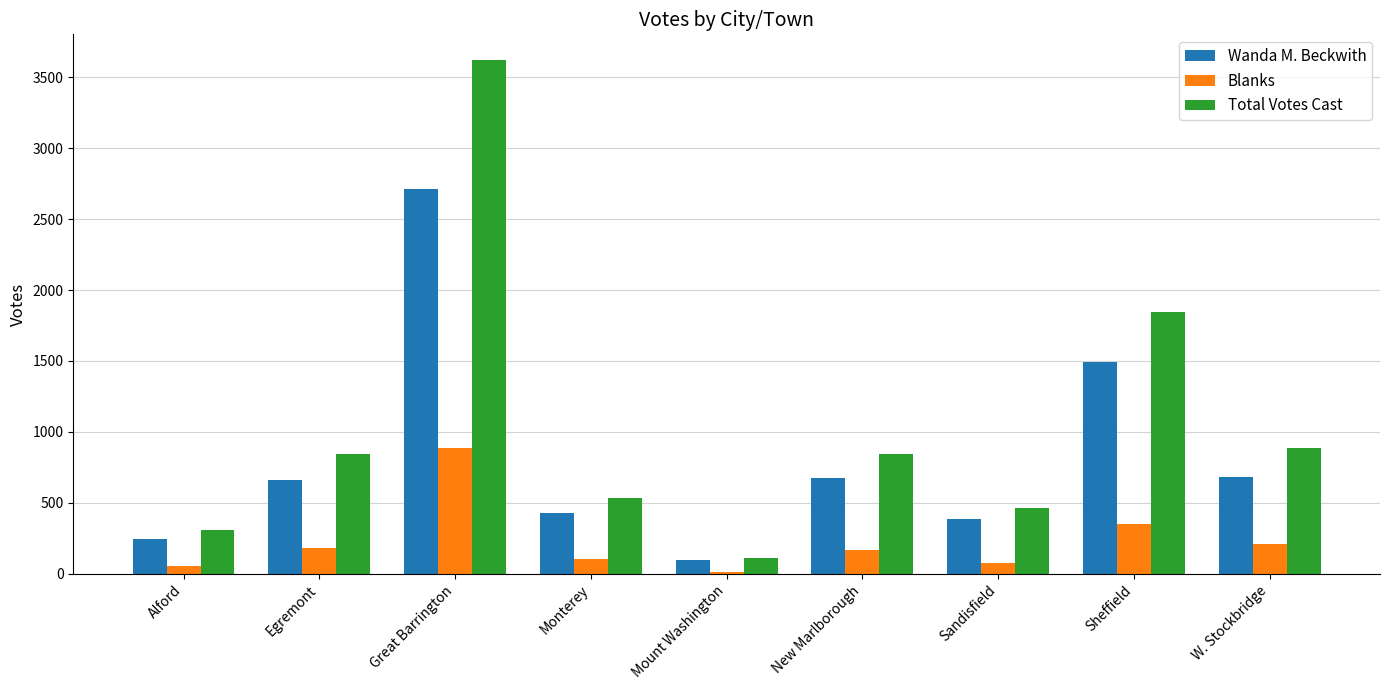

At which label is Total Votes Cast closest to 1865?

Sheffield